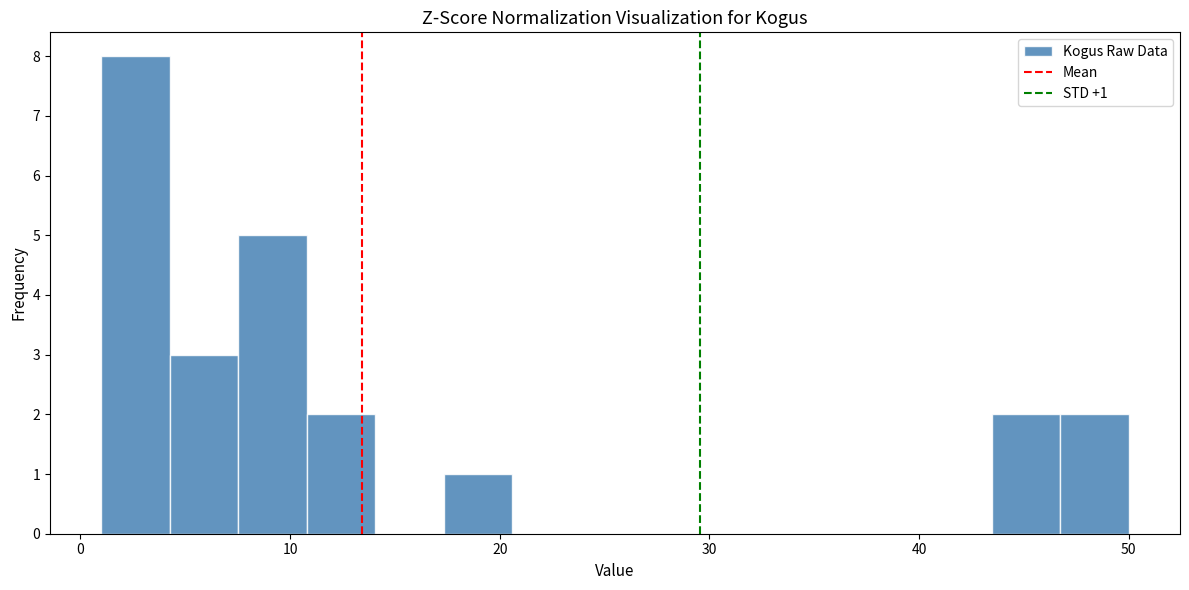

Around what value on the x-axis is the tallest bar? Give the approximate position of its centre, as read against the axis.

3